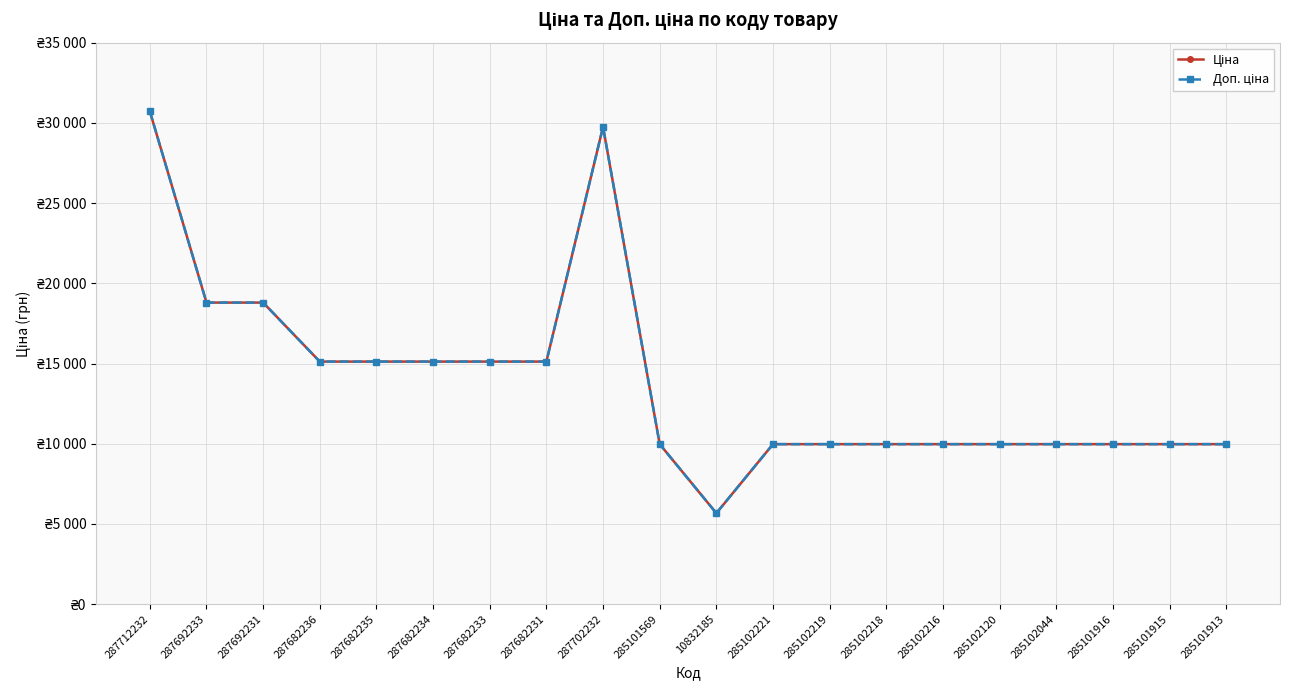

What position from the right is 285101916?

3